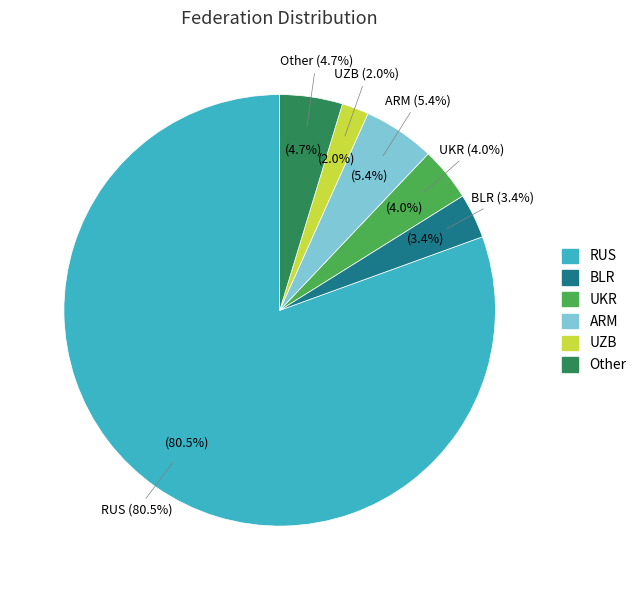

Is it true that UZB is 2% of the pie?

True